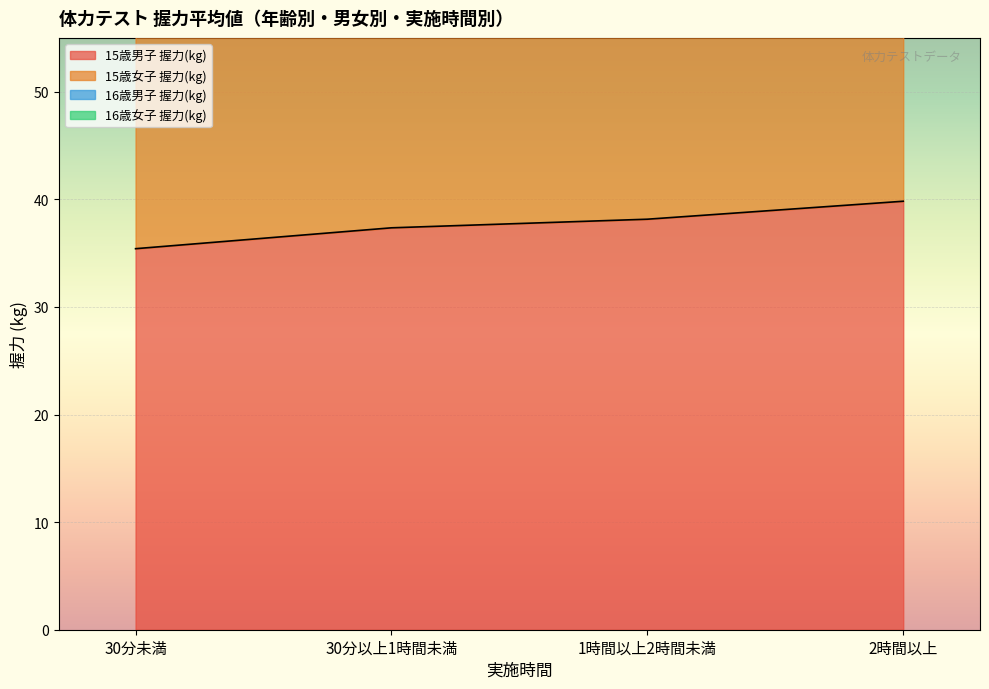

What is the label of the 2nd point from the right?

1時間以上2時間未満